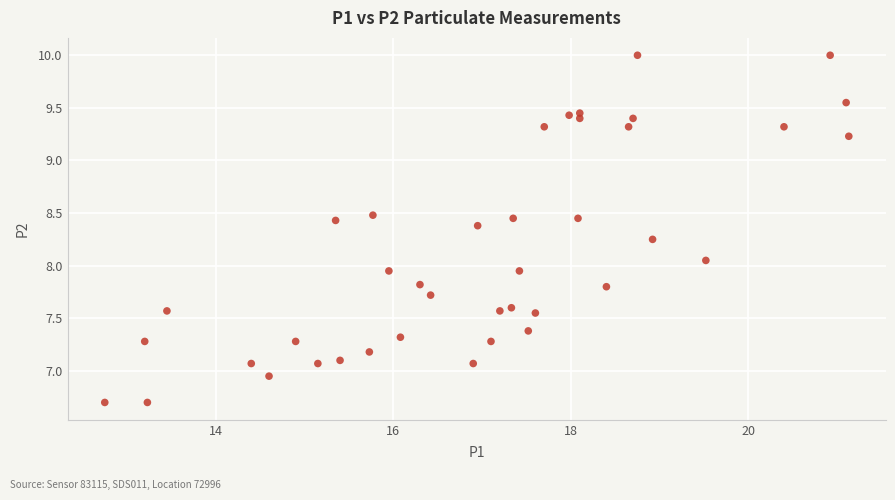

What is the range of Y values (max minus min)?

3.3